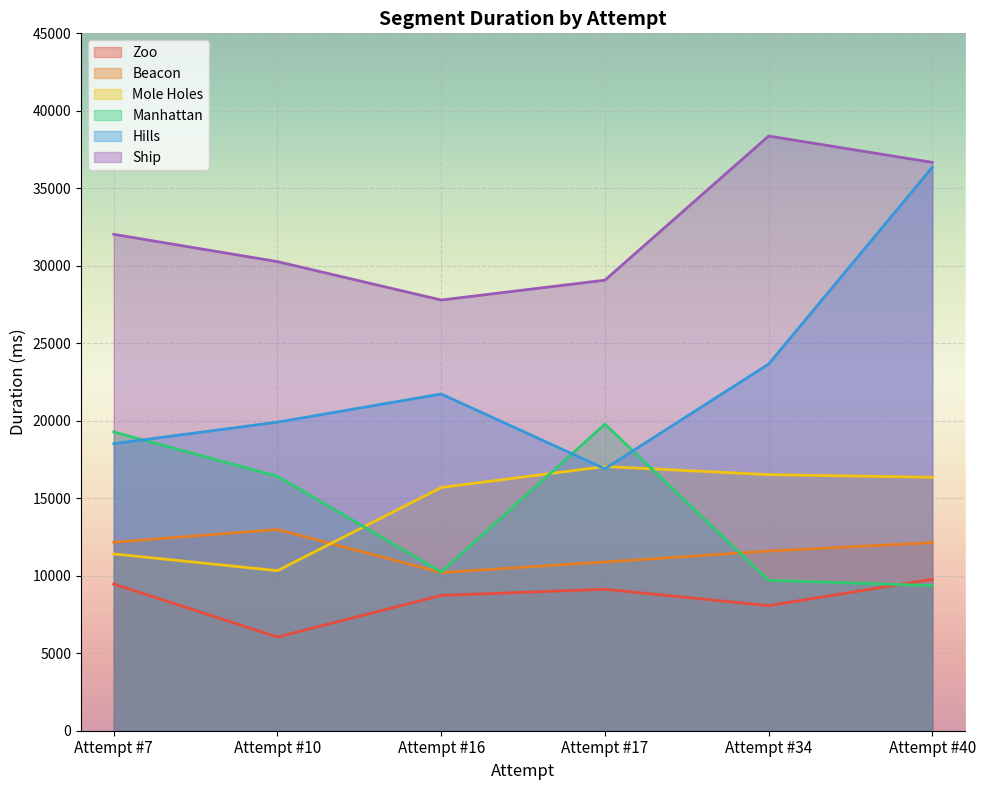

How many lines are shown in the chart?

6